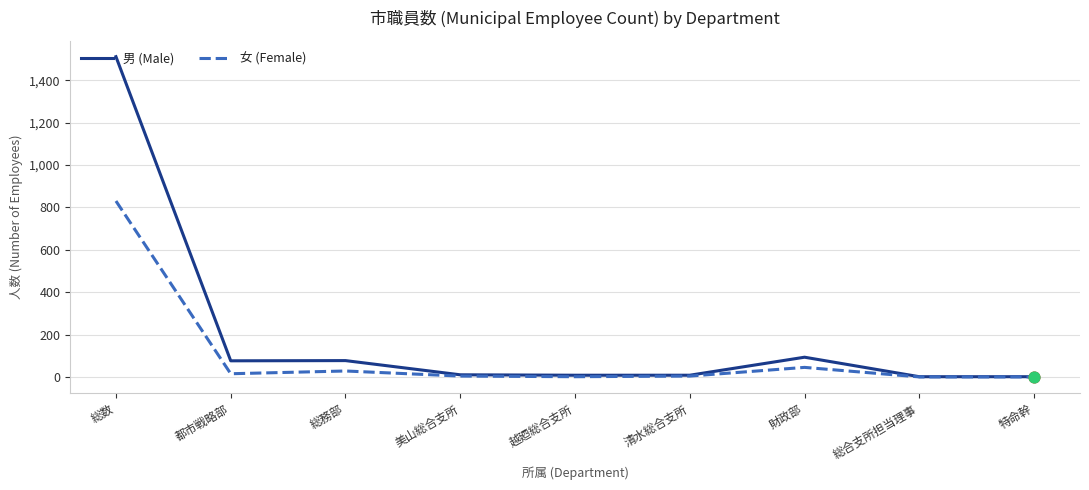

What is the total value across all series at 総数?

2341